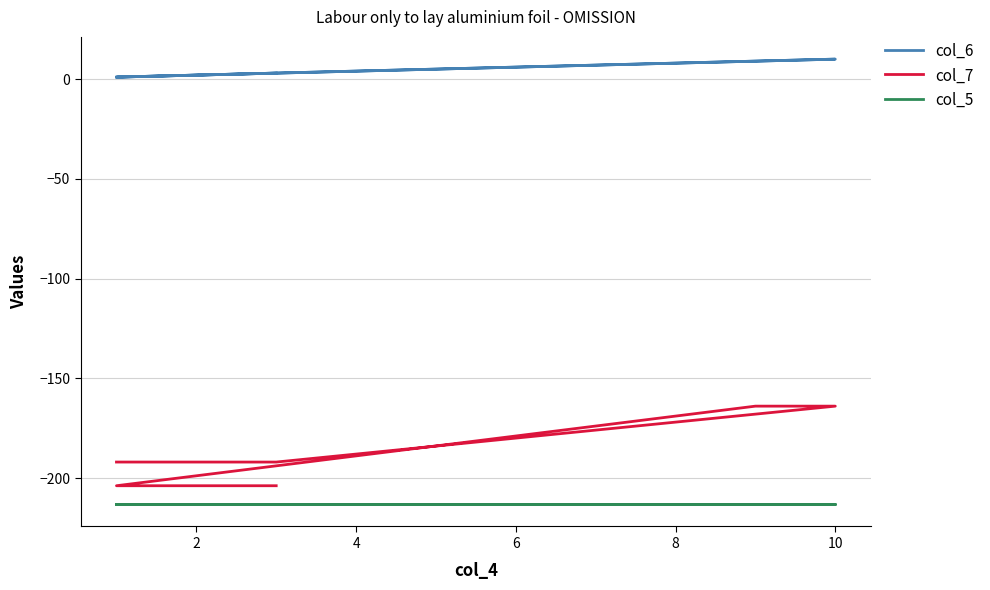

Is this an area chart (filled region under the line)?

No